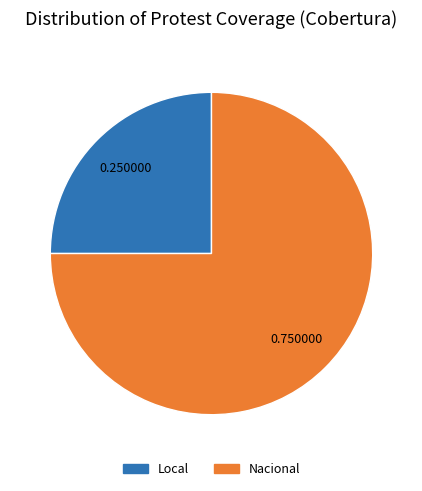

Is there a majority slice in this chart?

Yes